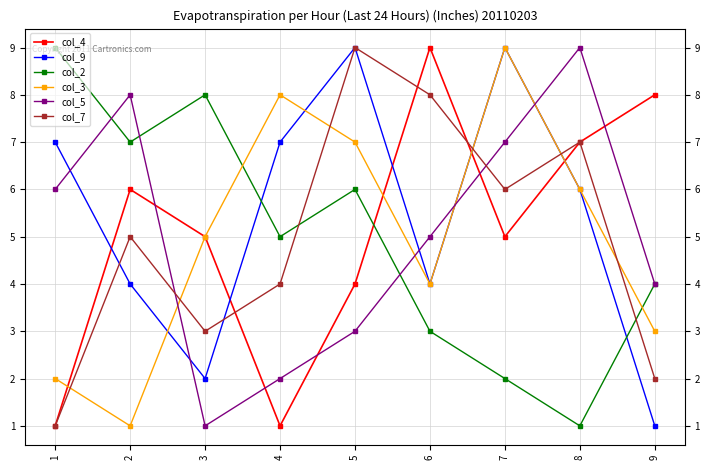

What is the sum of the col_5 values at 3 and 4?

3